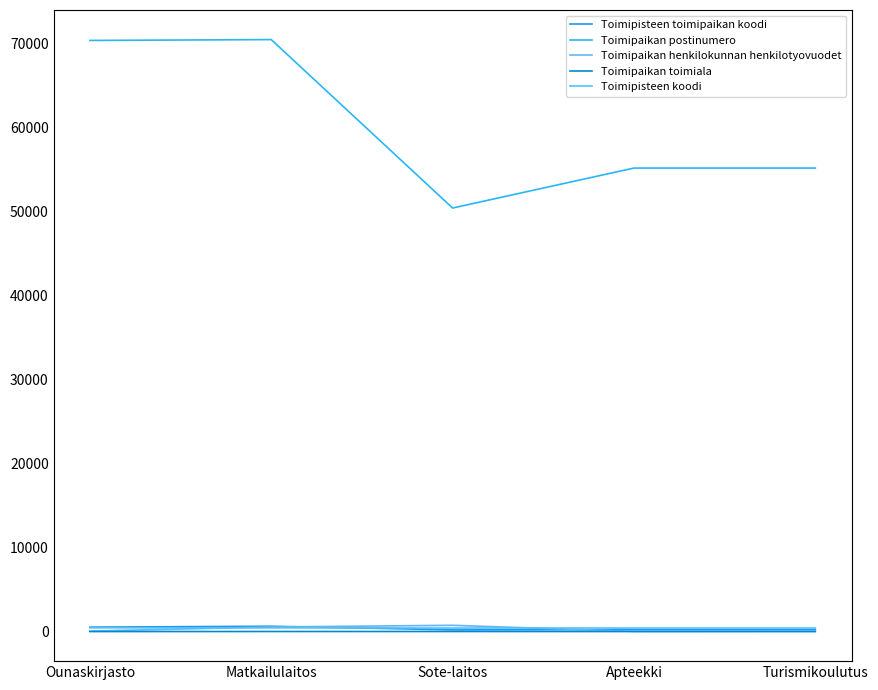

True or false: Toimipisteen toimipaikan koodi and Toimipaikan postinumero intersect in this chart.

False